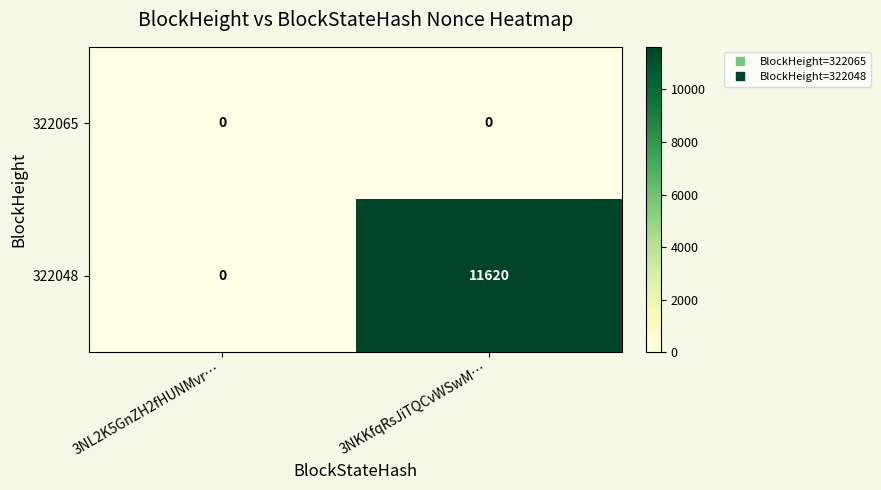

The value of 322048 at 3NKKfqRsJiTQCvWSwM… is 11620. True or false?

True